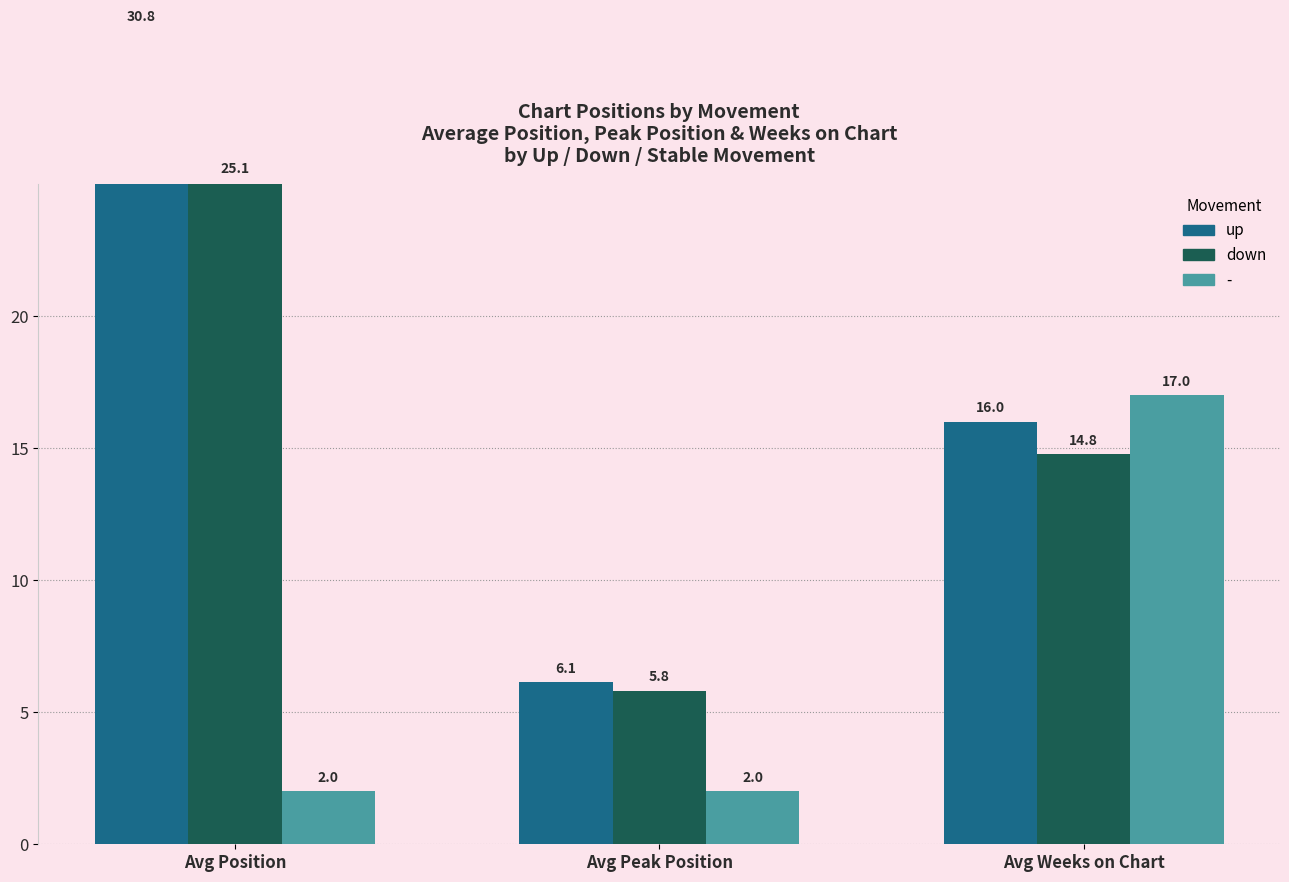

The value of up at Avg Weeks on Chart is 16.0. True or false?

True